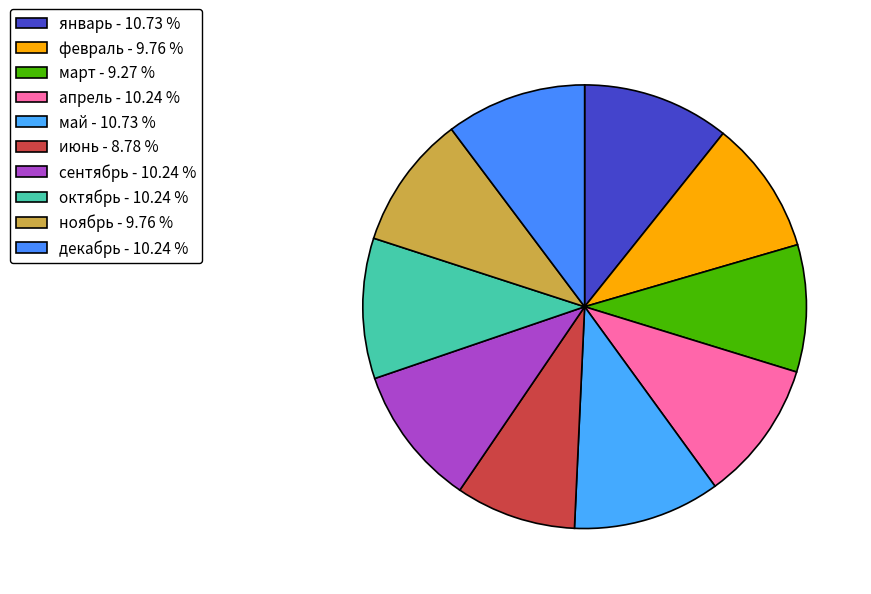

Is there any slice that represents more than half of the pie?

No